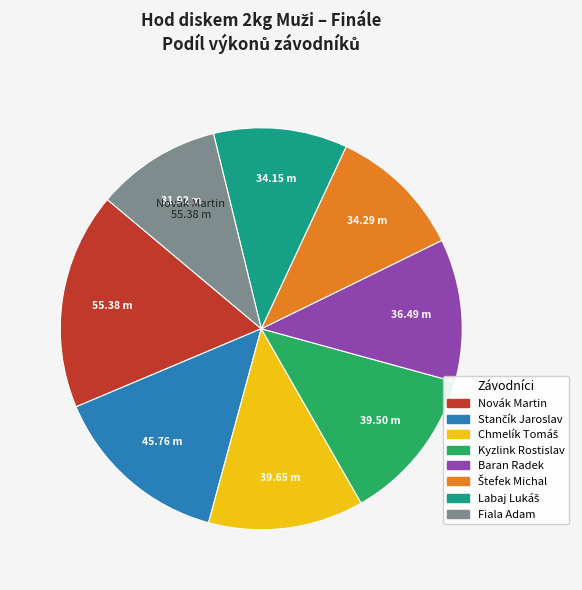

How many segments does this pie chart have?

8